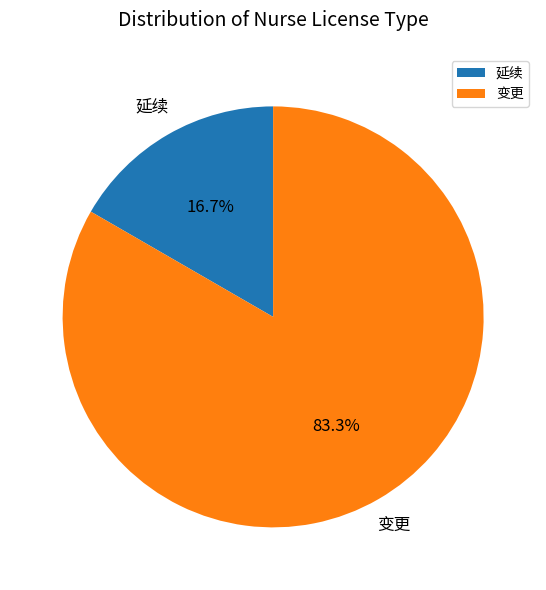

Is it true that 变更 is 83% of the pie?

True